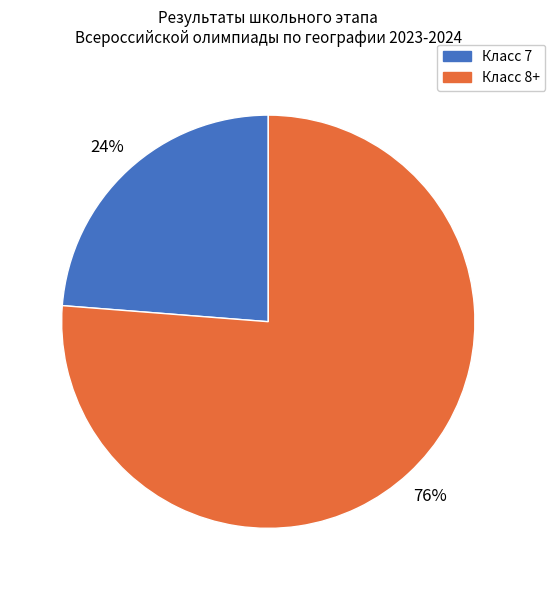

To the nearest percent, what is the difference between the largest and smallest slice percentages?

52%